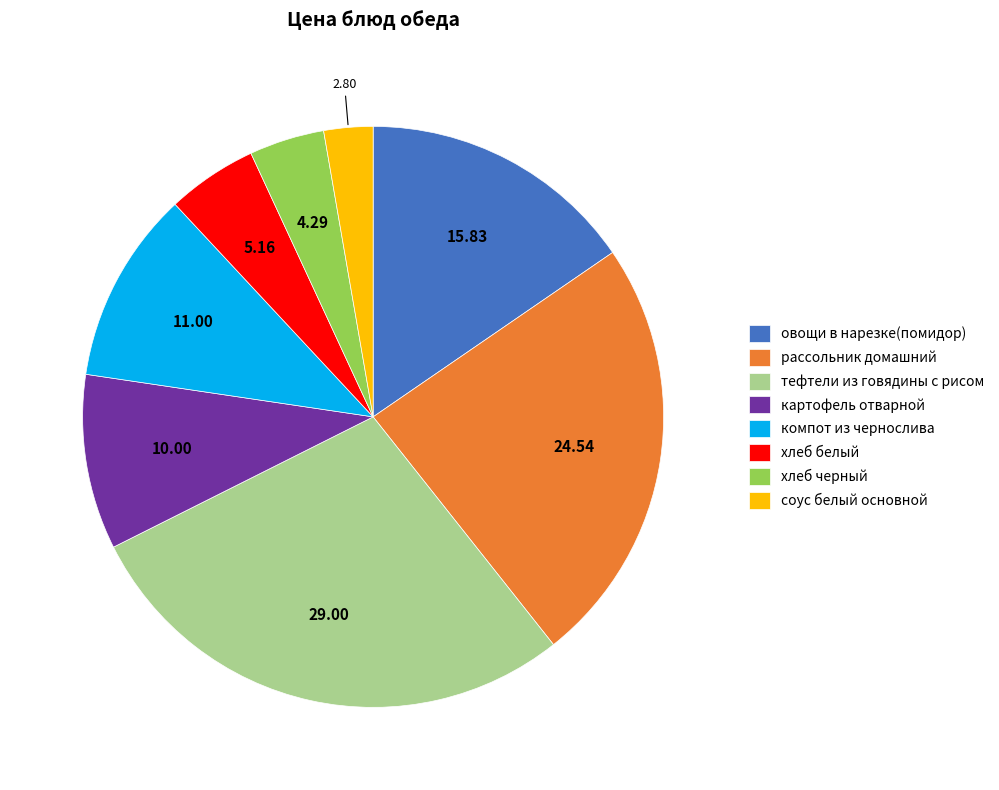

How many segments does this pie chart have?

8